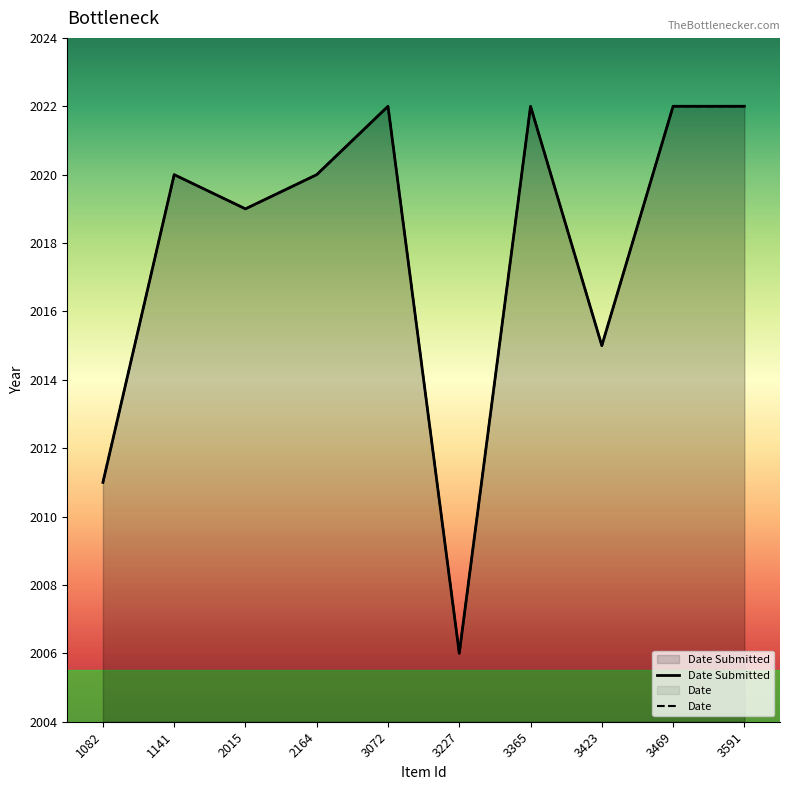

Which series has the largest range (max minus min)?

Date Submitted